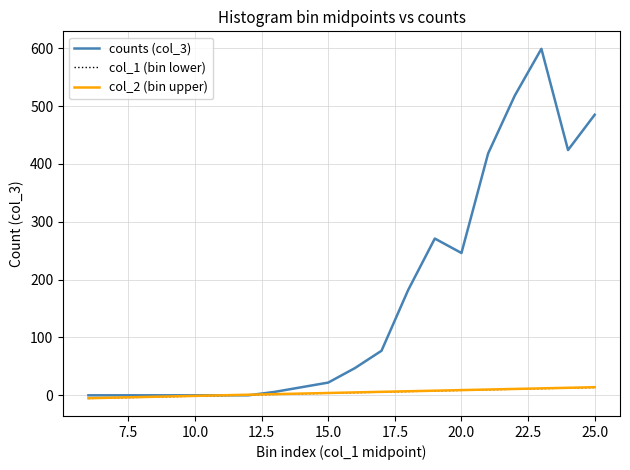

Which series has the largest range (max minus min)?

counts (col_3)